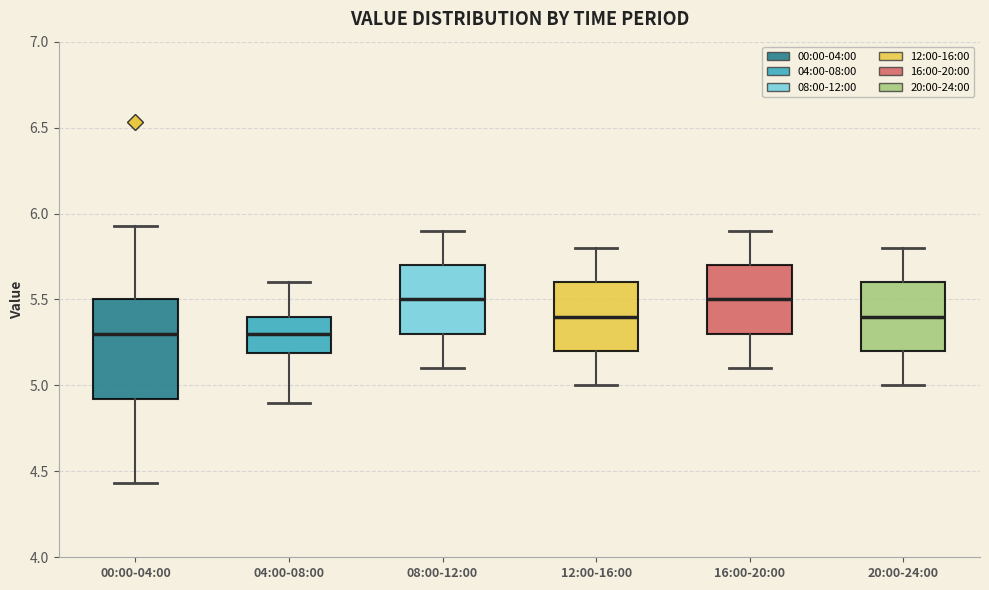

Which box is the tallest, from its lower edge to its upper edge?

00:00-04:00